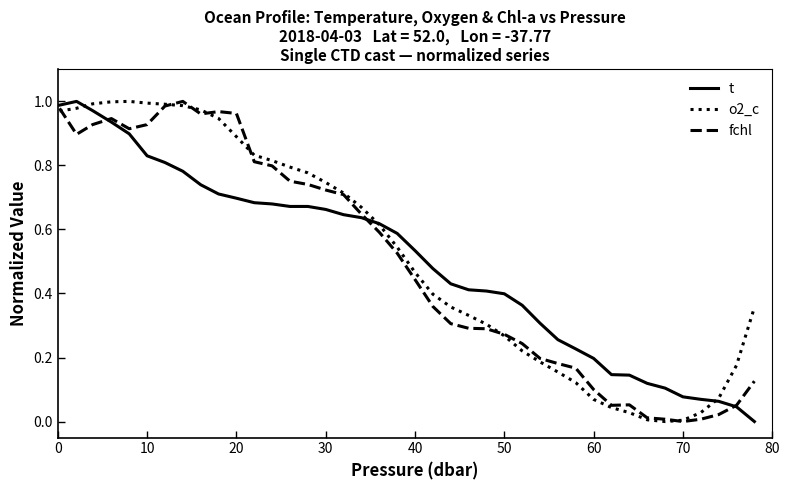

How many lines are shown in the chart?

3